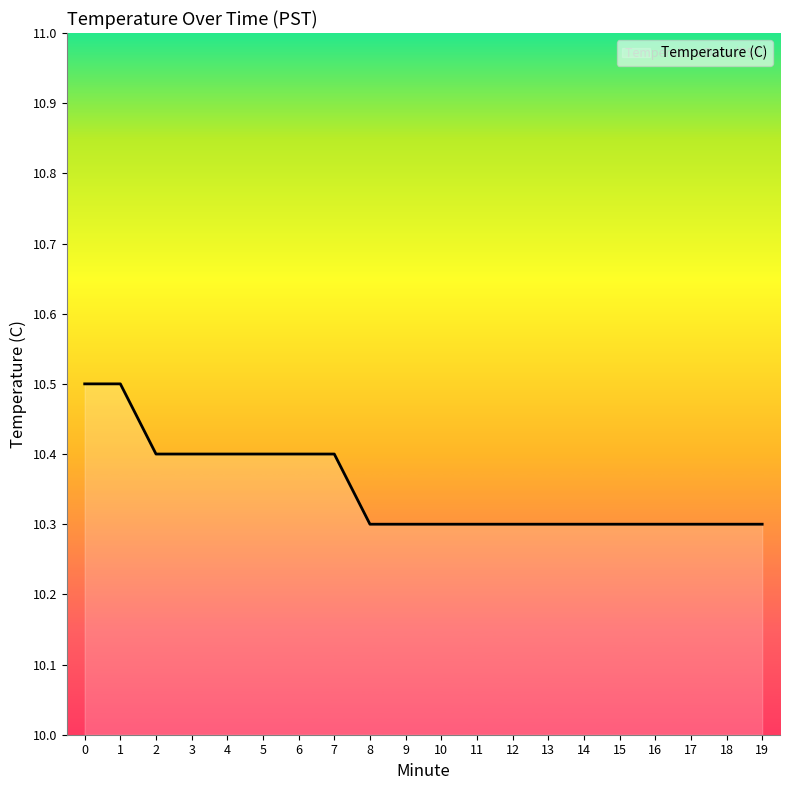

The chart shows a value of 10.3 at 17. True or false?

True